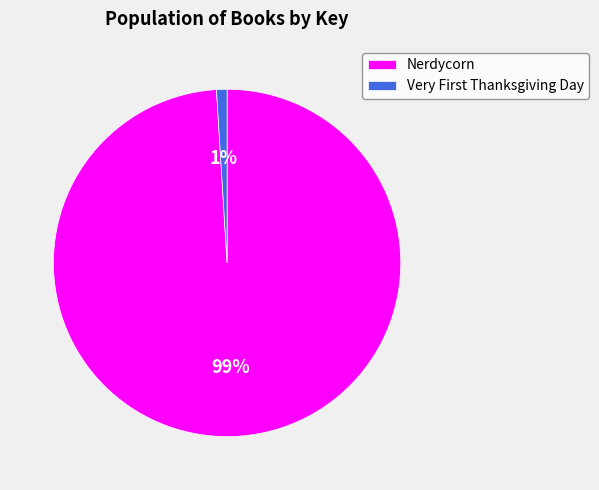

To the nearest percent, what is the difference between the largest and smallest slice percentages?

98%